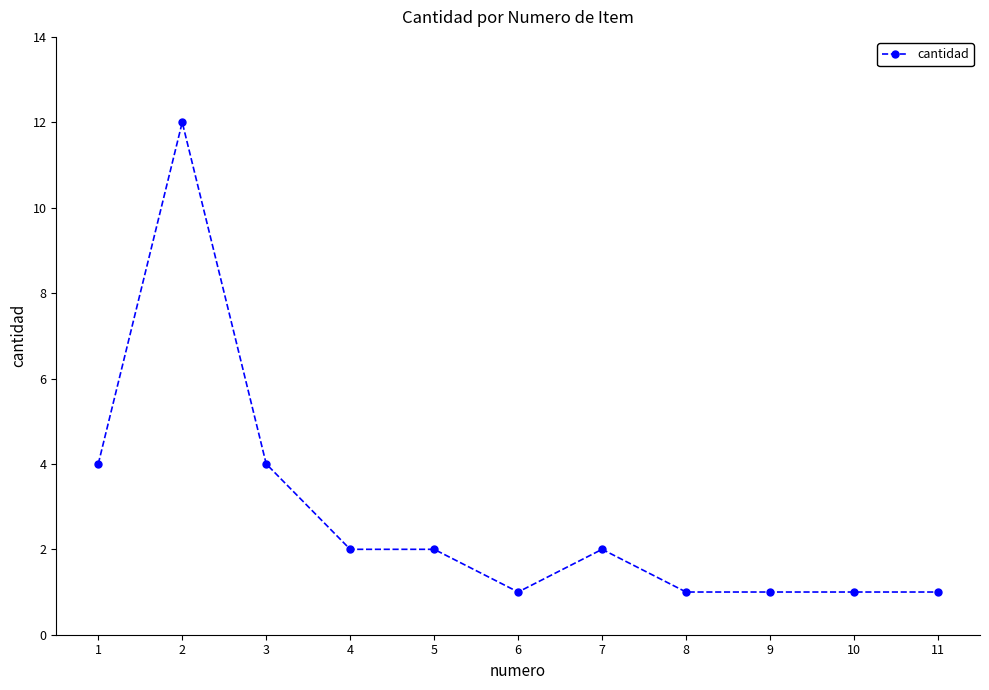

What is the sum of the values at 9 and 3?

5